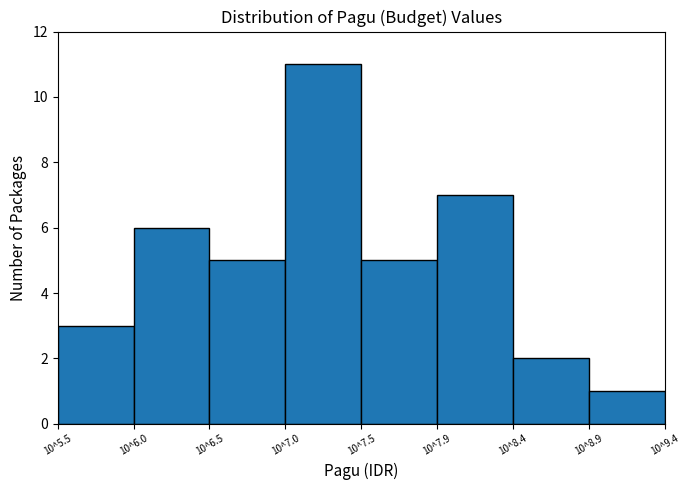

Reading left to right, what are all the values shown in this chart?

10^5.5=3	10^6.0=6	10^6.5=5	10^7.0=11	10^7.5=5	10^7.9=7	10^8.4=2	10^8.9=1